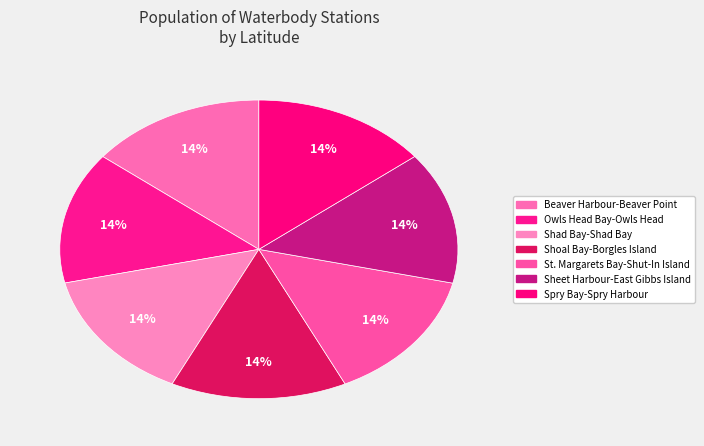

The Shoal Bay-Borgles Island slice represents 14% of the pie. True or false?

True